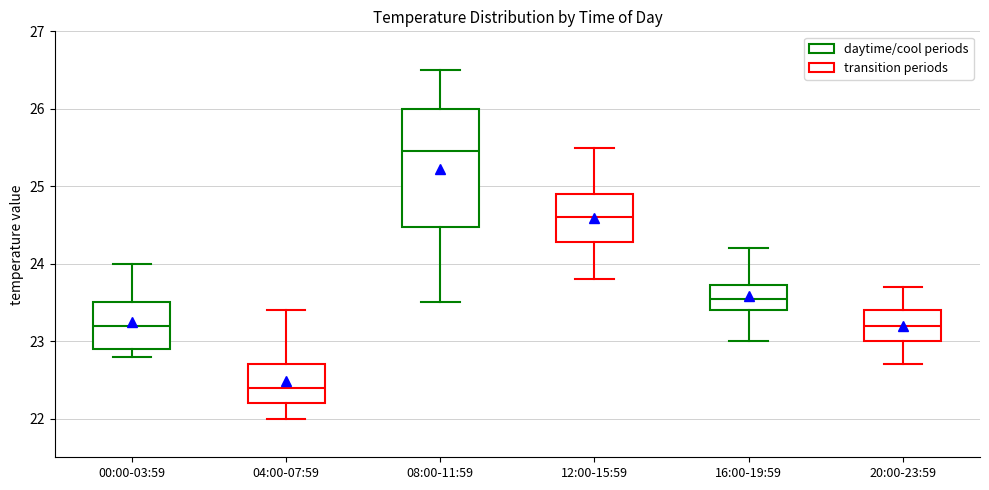

Reading left to right, transcribe this box plot: for each box, give where its median line is, the range the box spans, and where its two whiskers end, as read against the y-axis. The values are not printed on the chart, so give them approximately, as read against the axis.

00:00-03:59: median 23.2, box 22.9 to 23.5, whiskers 22.8 to 24.0
04:00-07:59: median 22.4, box 22.2 to 22.7, whiskers 22.0 to 23.4
08:00-11:59: median 25.5, box 24.5 to 26.0, whiskers 23.5 to 26.5
12:00-15:59: median 24.6, box 24.3 to 24.9, whiskers 23.8 to 25.5
16:00-19:59: median 23.6, box 23.4 to 23.7, whiskers 23.0 to 24.2
20:00-23:59: median 23.2, box 23.0 to 23.4, whiskers 22.7 to 23.7